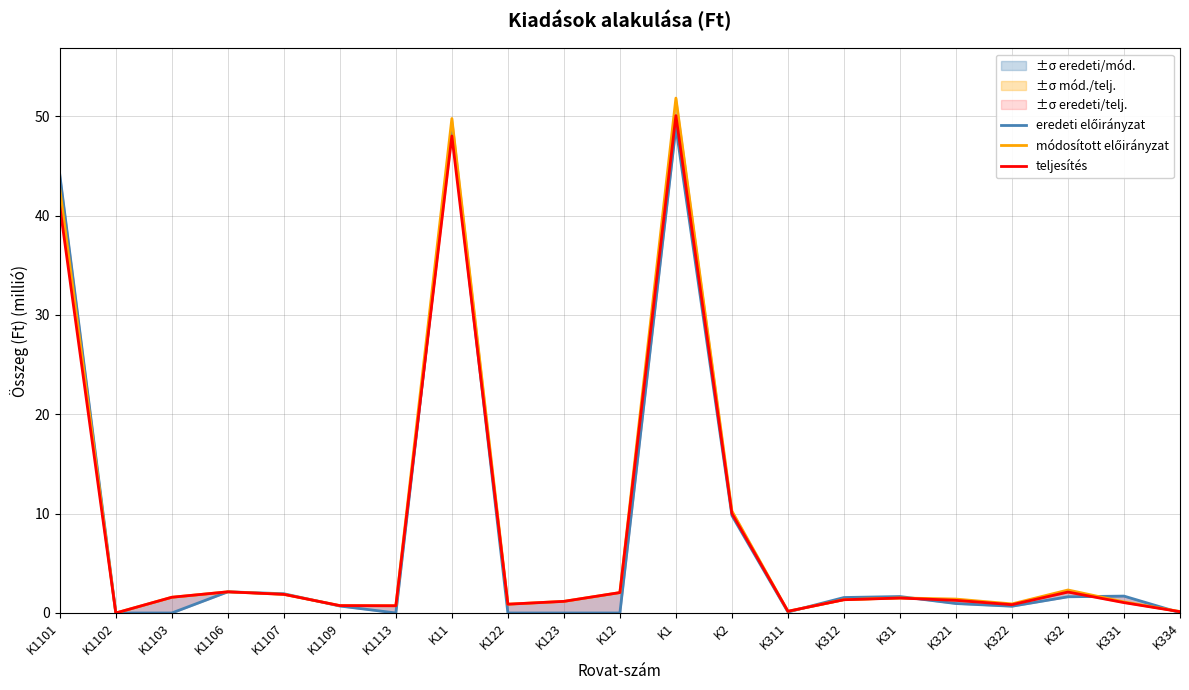

How many interior local valleys does the teljesítés series have?

5